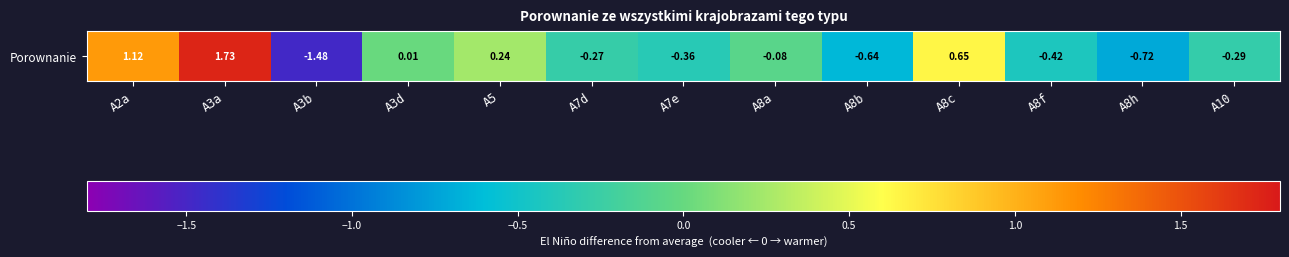

What is the maximum value shown in the chart?

1.7